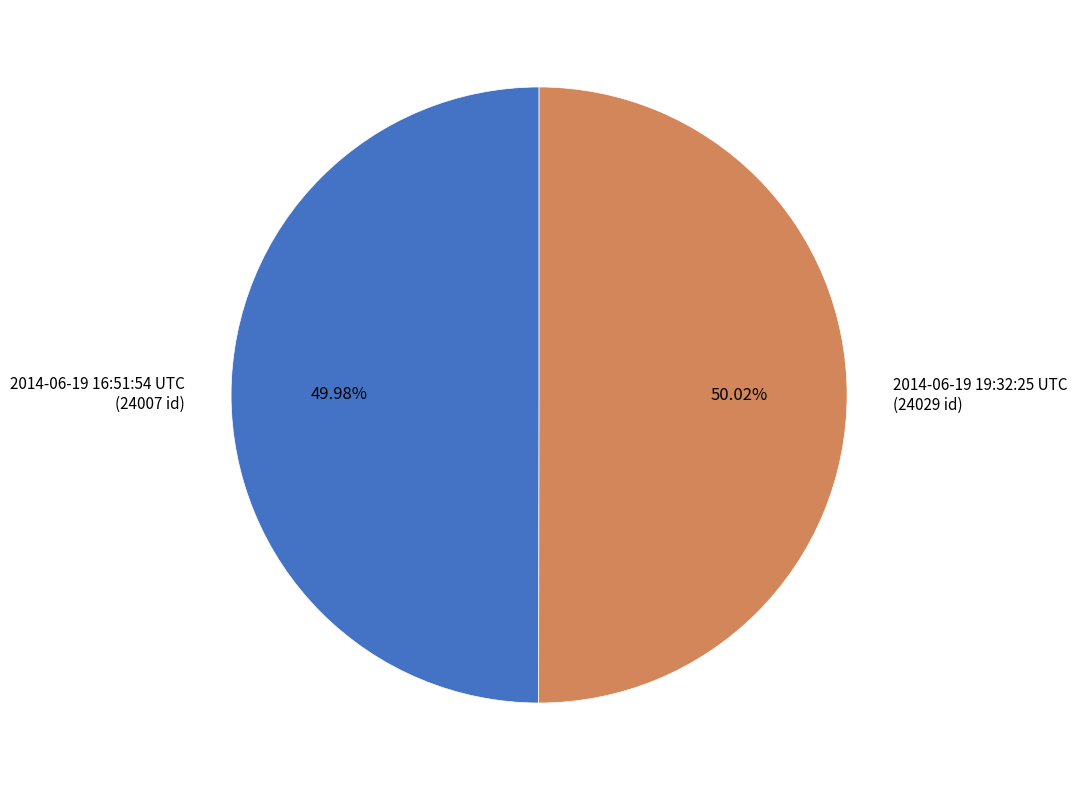

What is the ratio of the value at 2014-06-19 16:51:54 UTC to the value at 2014-06-19 19:32:25 UTC?

1.0